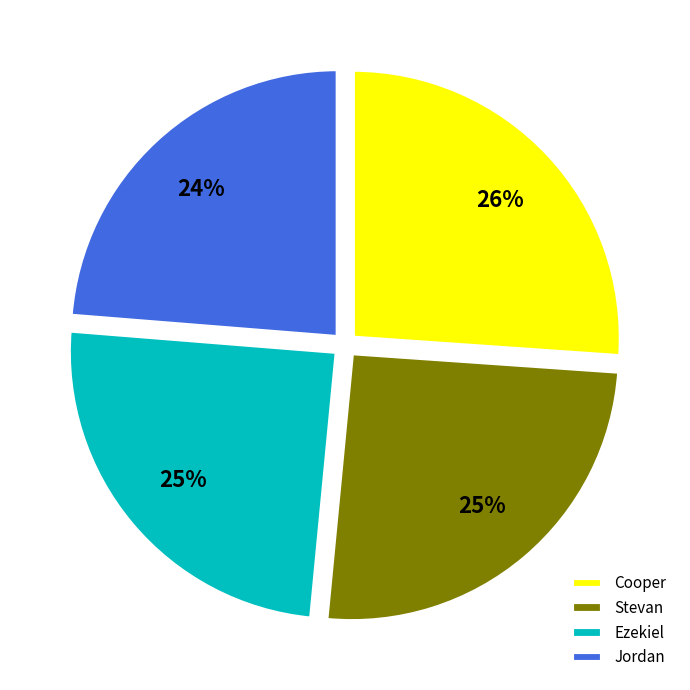

To the nearest percent, what is the average slice percentage?

25%